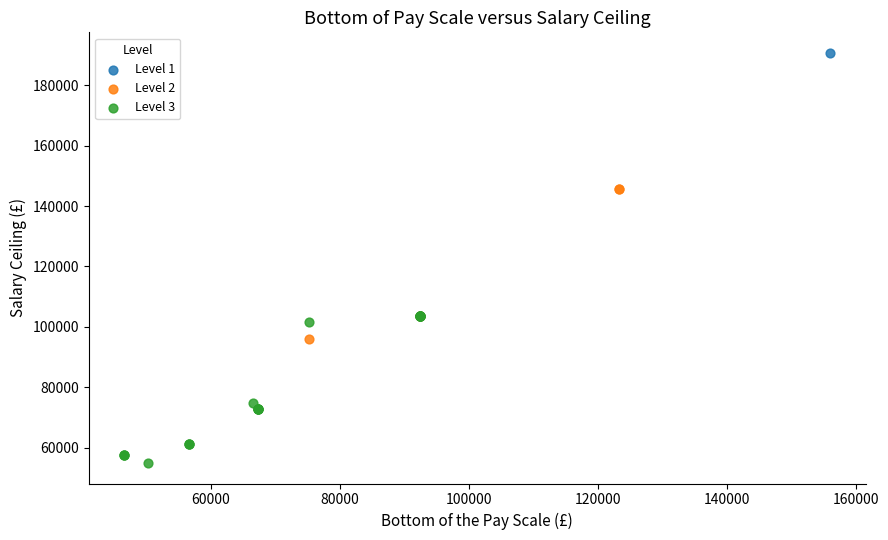

What are all the series names shown in the legend?

Level 1, Level 2, Level 3